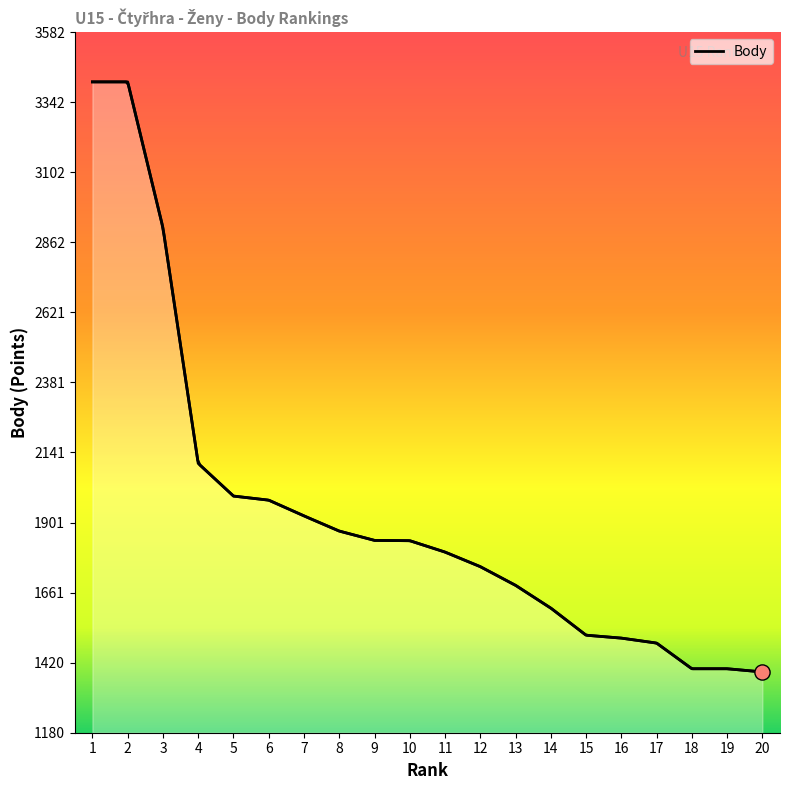

Approximately how many times larger is the value at 18 compared to 19?

1.0